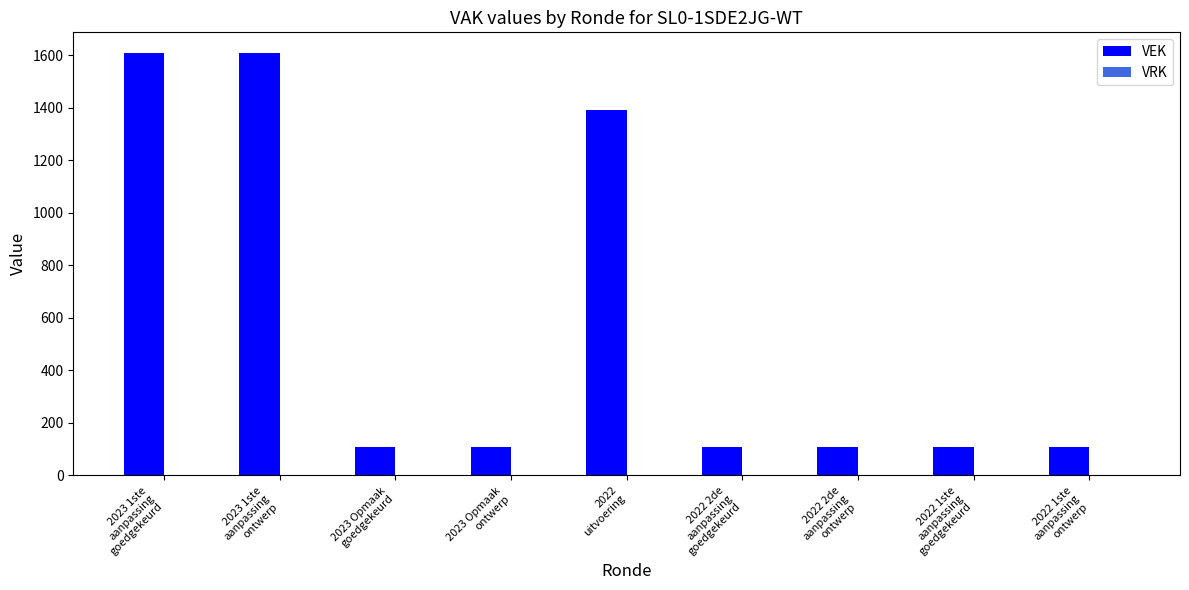

What is the greatest value displayed?

1607